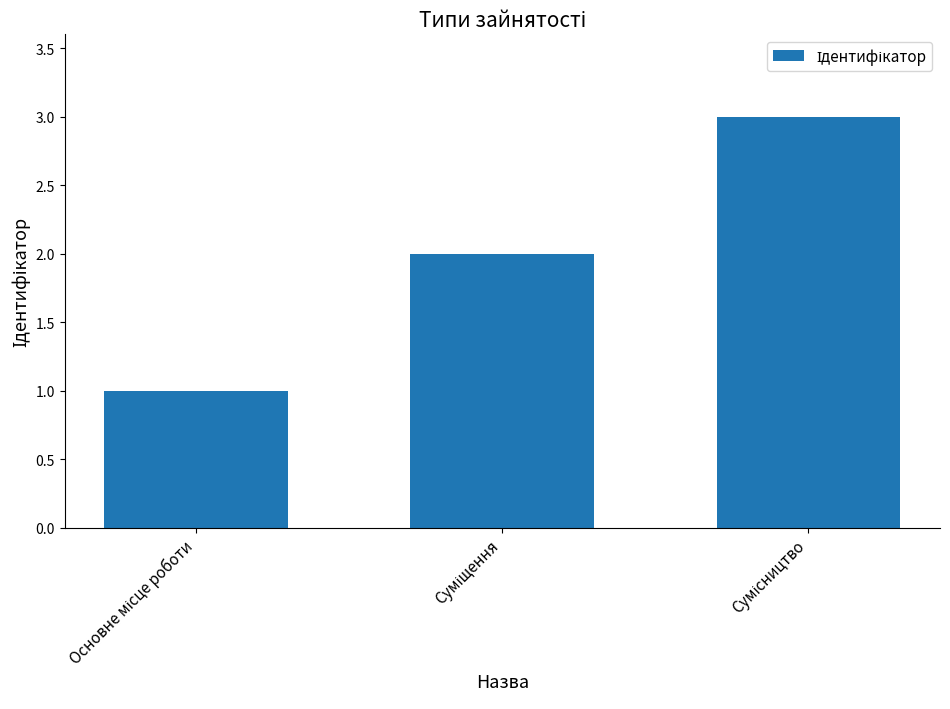

What is the difference between the maximum and minimum values?

2